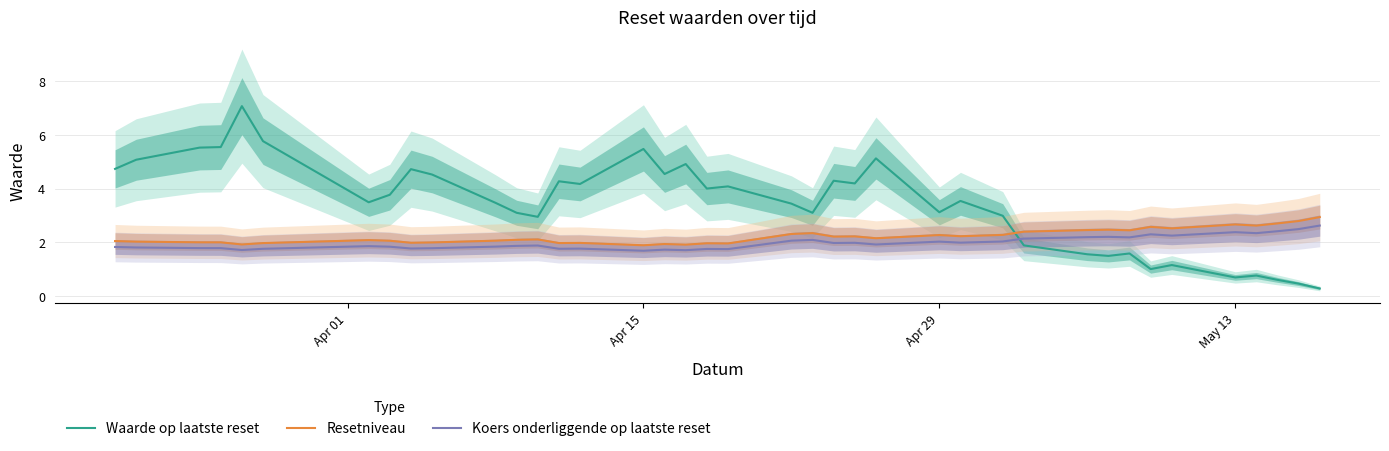

What is the maximum value for Waarde op laatste reset?

7.1